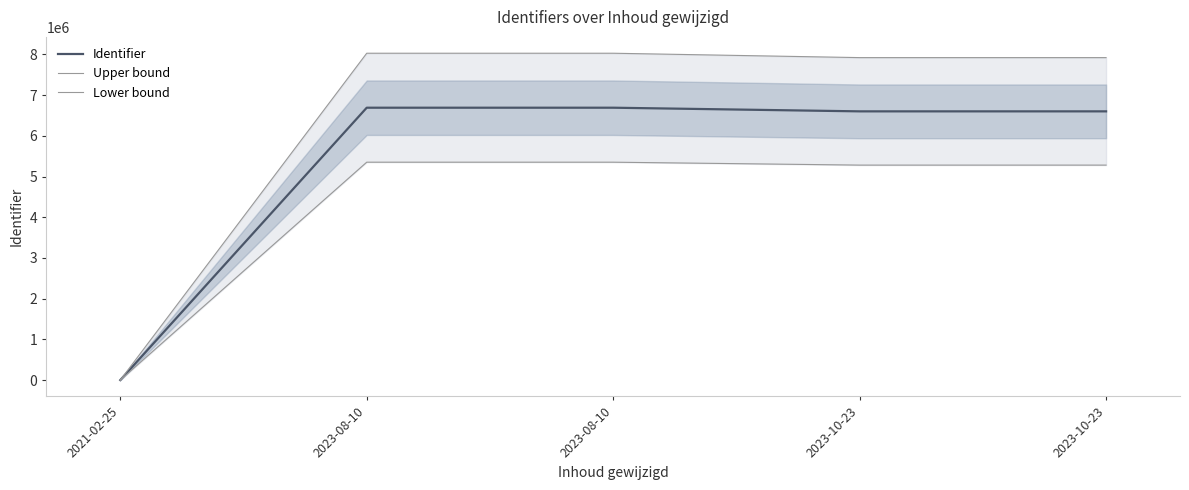

Rank the categories by Identifier value from highest to lowest.

2023-08-10, 2023-08-10, 2023-10-23, 2023-10-23, 2021-02-25